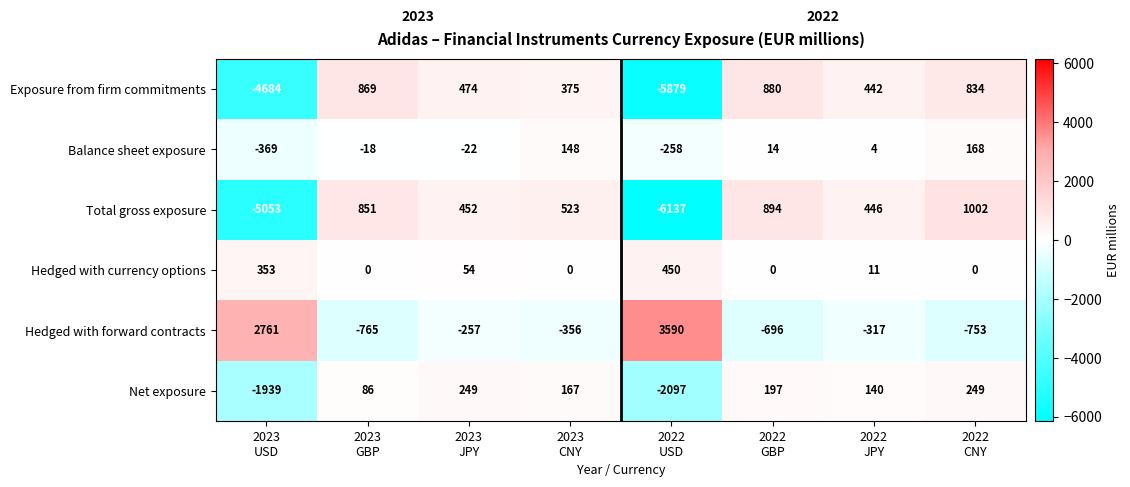

At which category is the sum across all series the highest?

2022
CNY